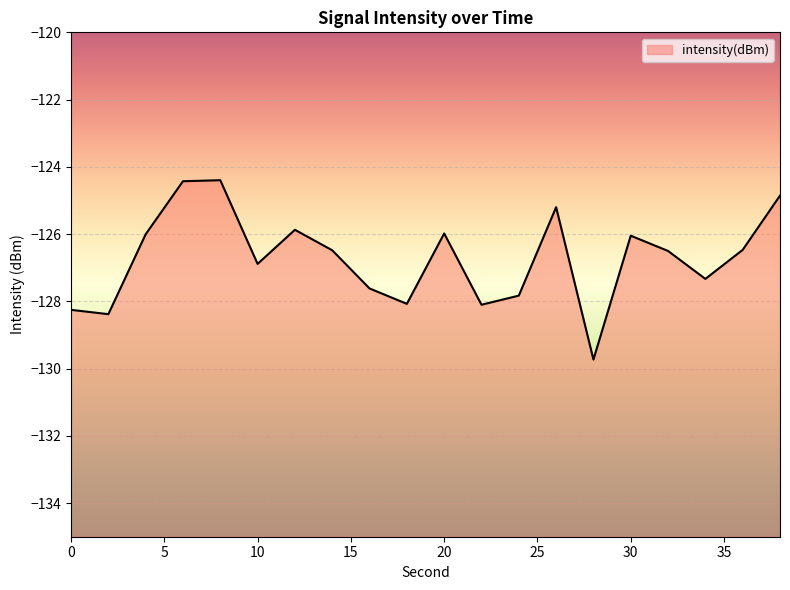

Count the number of values greater than -126.

6